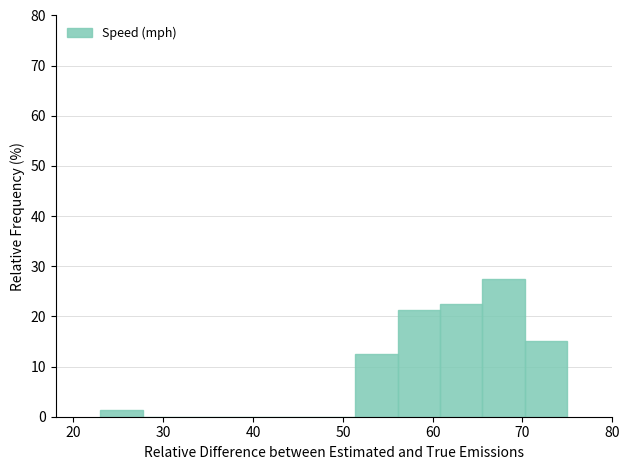

How tall is the bar that spans 56 to 61 on the x-axis? Neither the bar edges nor the heights are printed on the chart, so give them approximately, as read against the axes.

21